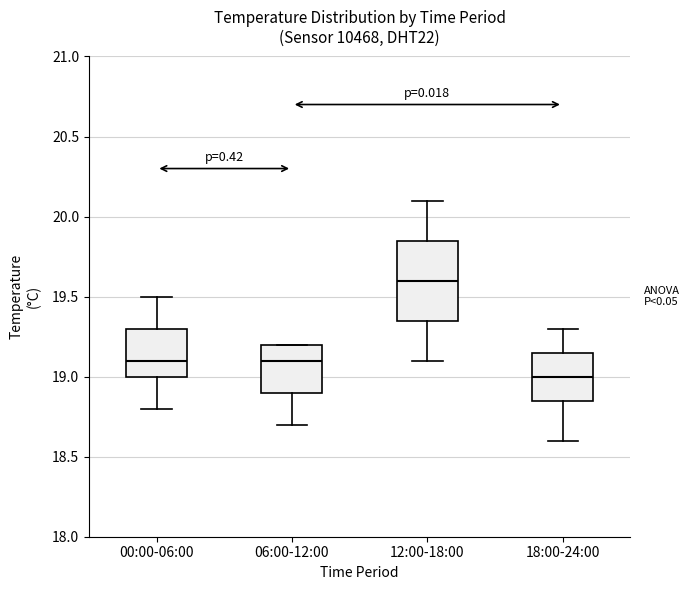

Which box has the lowest median line?

18:00-24:00